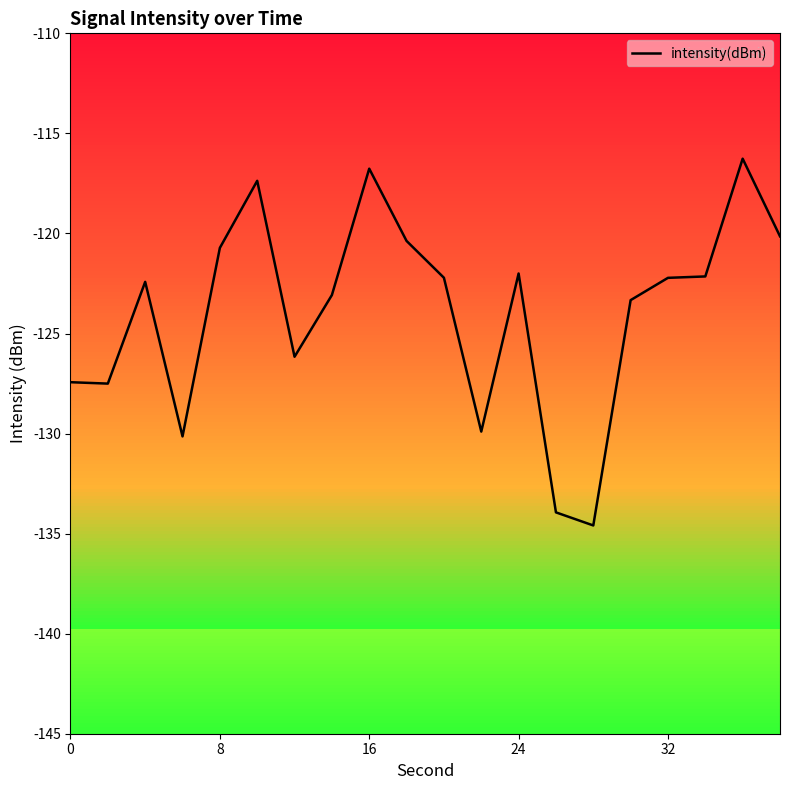

What is the maximum value shown in the chart?

-116.3